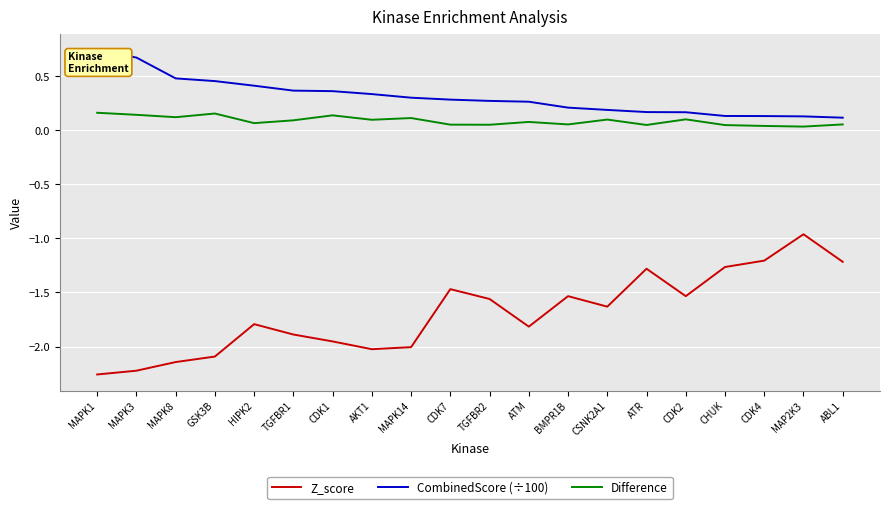

The value of Z_score at ATR is -1.3. True or false?

True